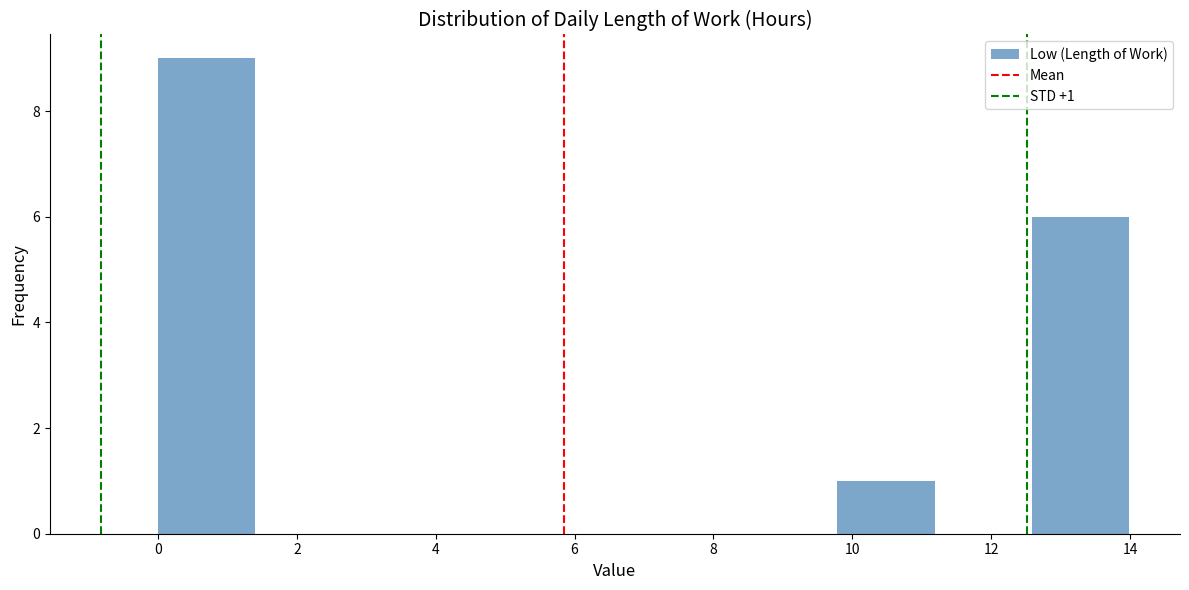

Over which range of the x-axis is the bar tallest?

0.0 to 1.4